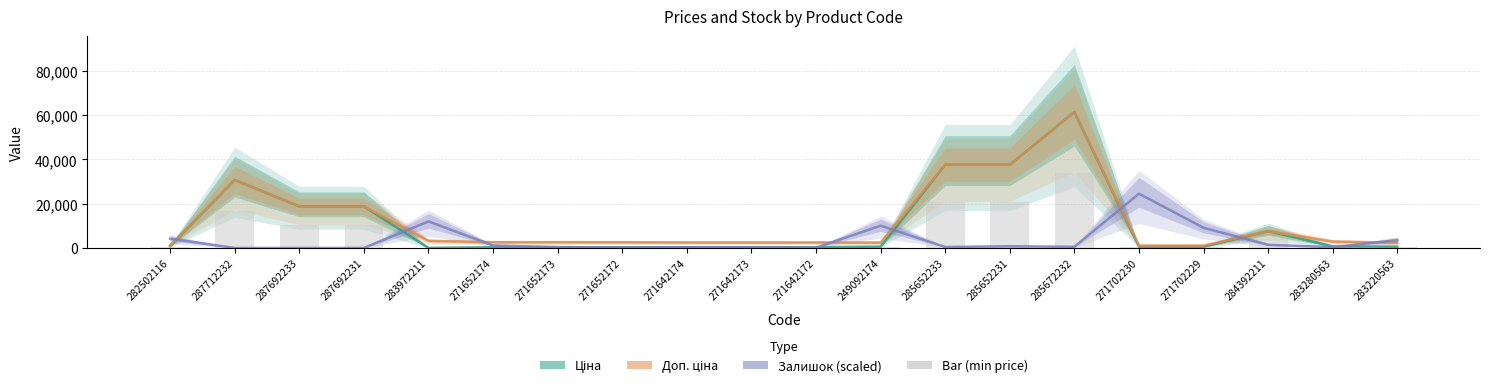

Rank the series at 287712232 from lowest to highest value.

Залишок (scaled), Bar (min price), Ціна, Доп. ціна